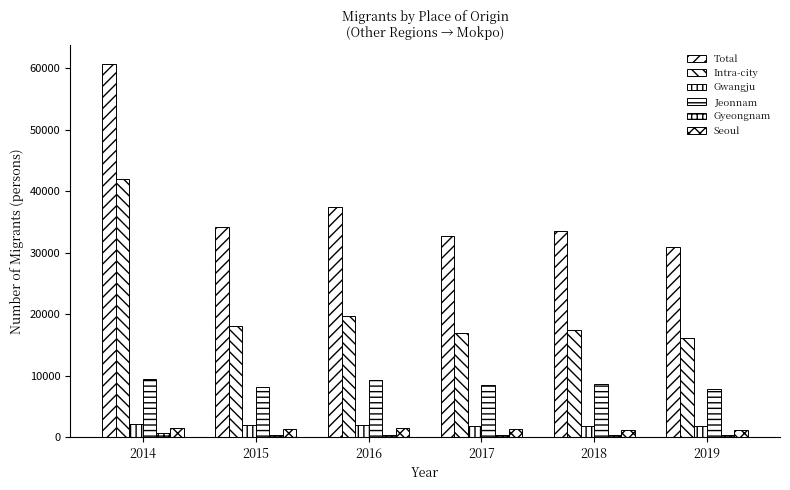

Reading left to right, transcribe all the data shown in this chart.

Total: 2014=60684	2015=34238	2016=37368	2017=32780	2018=33446	2019=30963
Intra-city: 2014=42038	2015=18016	2016=19723	2017=16960	2018=17381	2019=16098
Gwangju: 2014=2192	2015=1999	2016=2020	2017=1795	2018=1852	2019=1773
Jeonnam: 2014=9523	2015=8224	2016=9371	2017=8457	2018=8651	2019=7764
Gyeongnam: 2014=596	2015=380	2016=431	2017=389	2018=378	2019=377
Seoul: 2014=1511	2015=1365	2016=1456	2017=1253	2018=1139	2019=1114